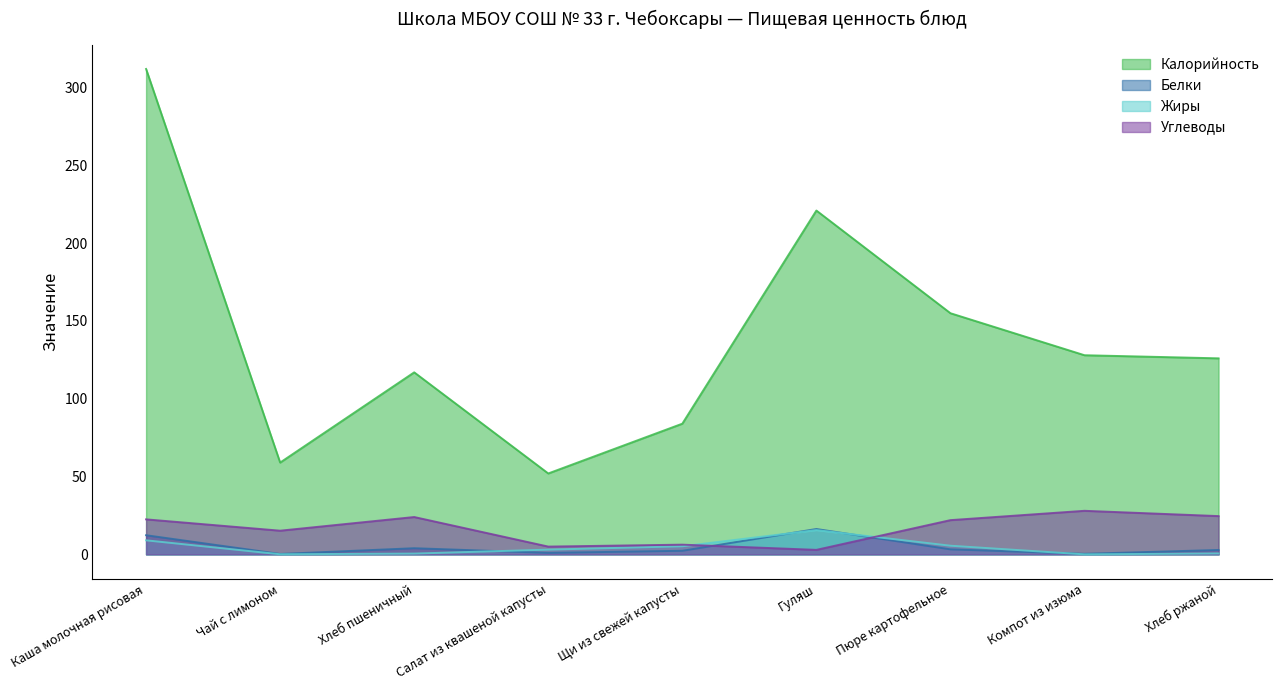

What is the difference between the Углеводы values at Компот из изюма and Салат из квашеной капусты?

23.0